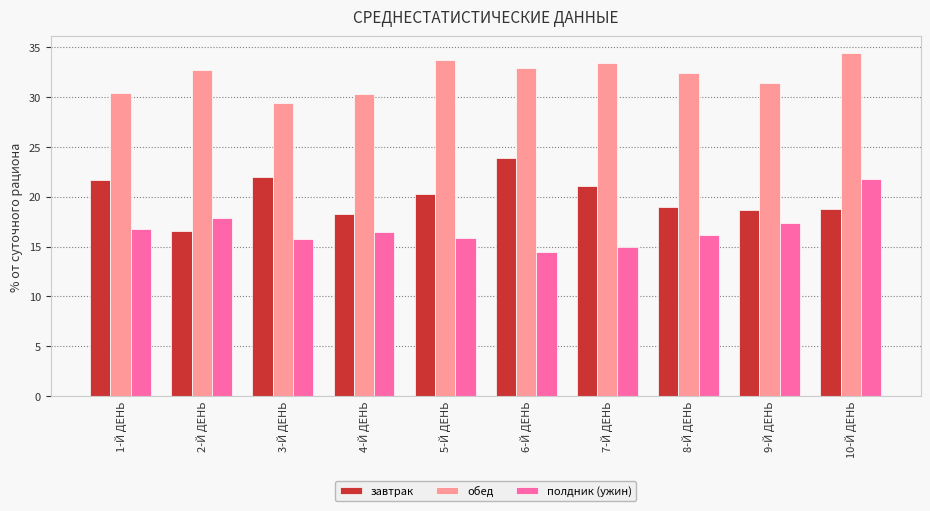

List the series in order of their overall mean, highest first.

обед, завтрак, полдник (ужин)